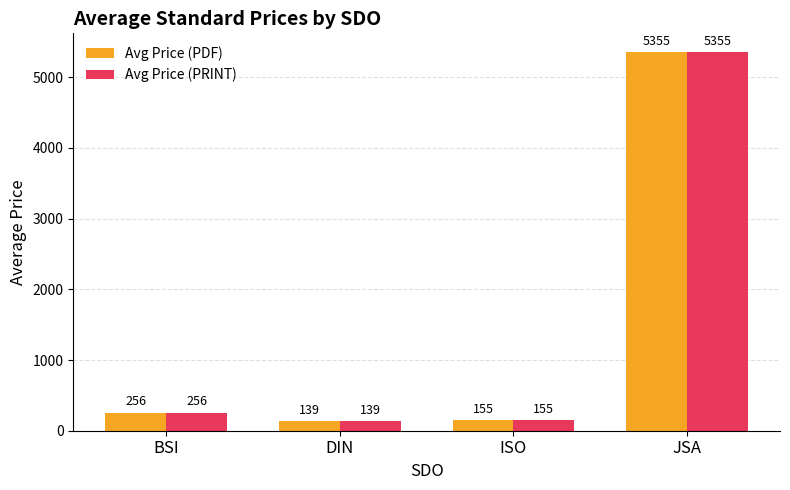

The value of Avg Price (PRINT) at BSI is 255.9. True or false?

True